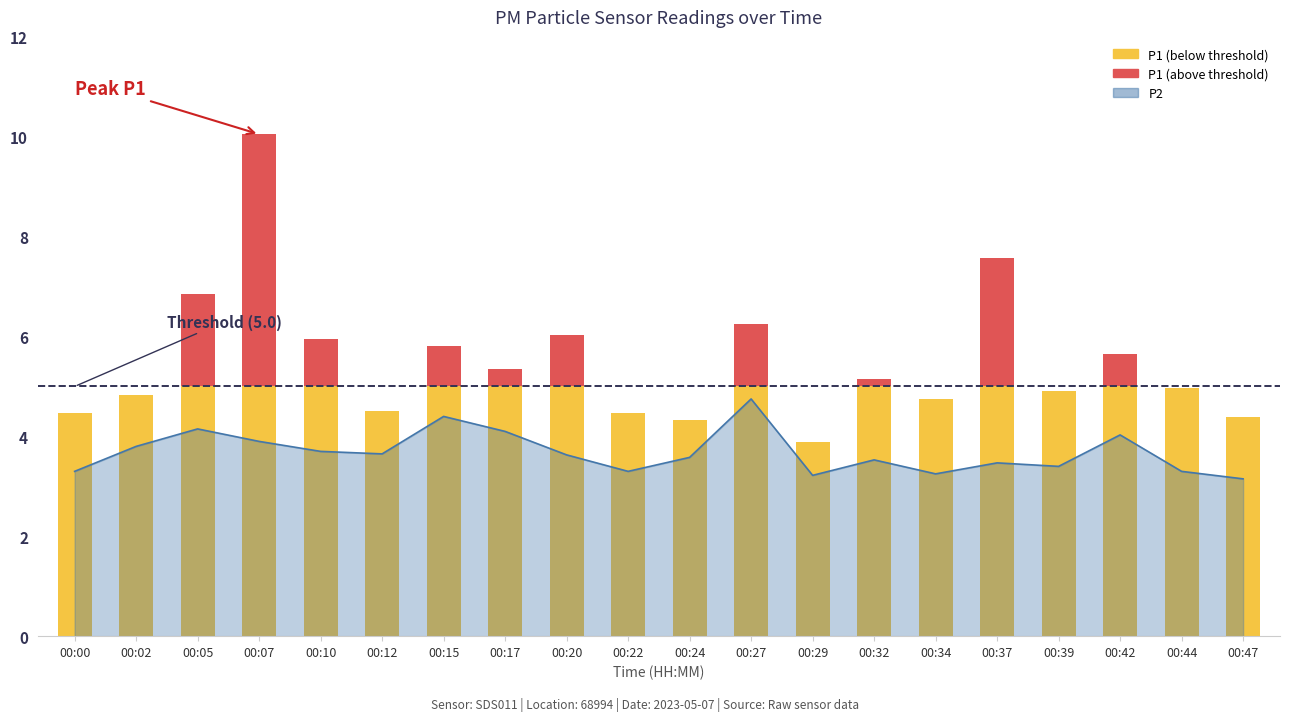

What is the ratio of the value at 00:00 to the value at 00:32?

0.9